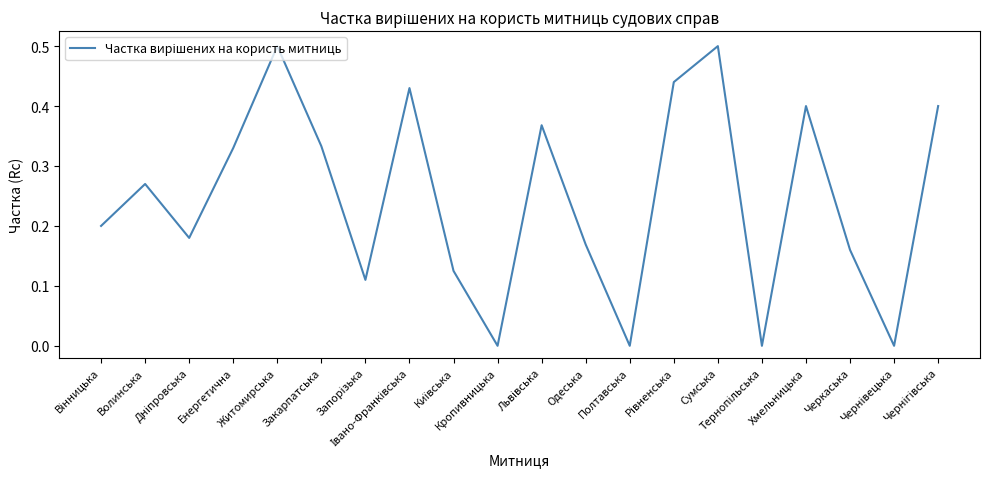

What is the greatest value displayed?

0.5